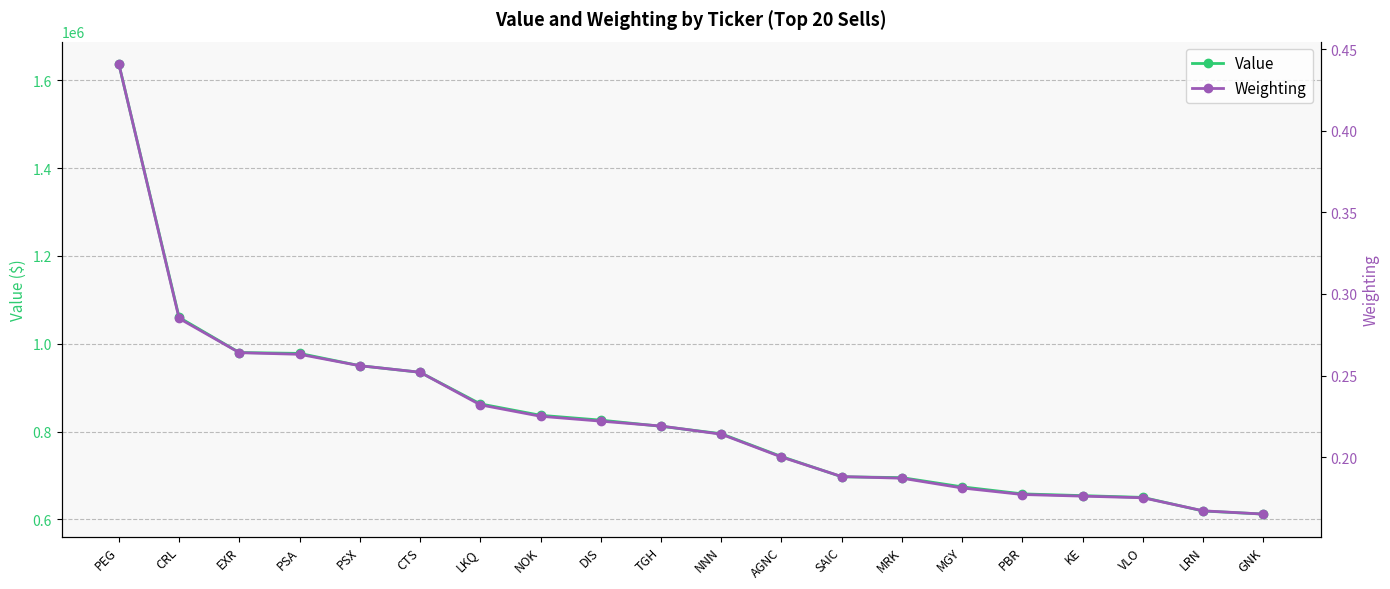

Is it true that Value equals 311345.8 at NOK?

False